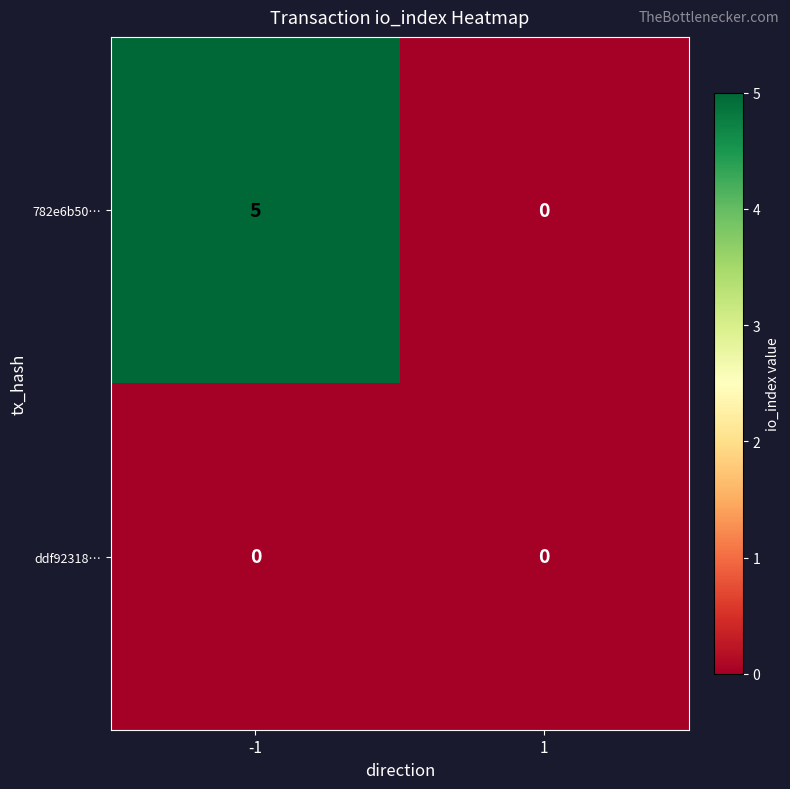

List the series in order of their peak value, lowest first.

ddf92318…, 782e6b50…